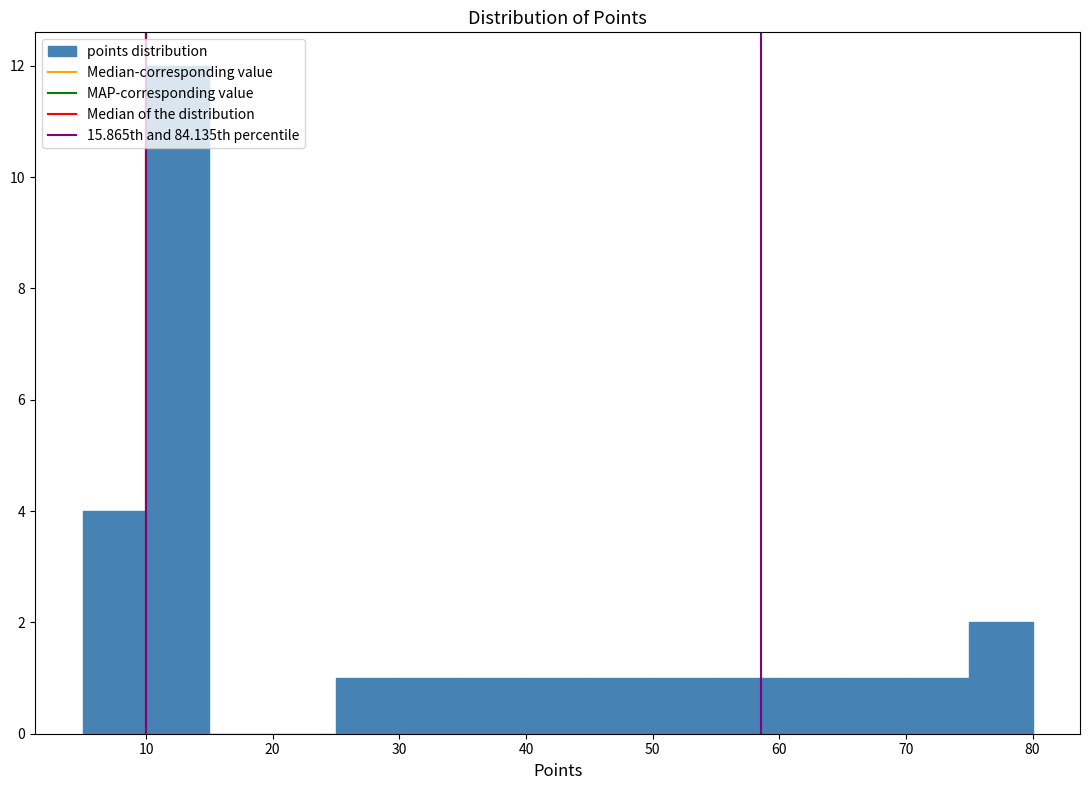

What is the height of the bar covering 65 to 70 on the x-axis? The values are not printed on the chart, so give them approximately, as read against the axis.

1